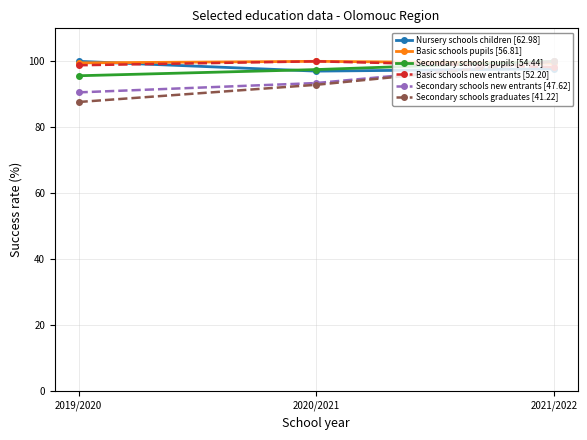

What is the label of the 2nd point from the right?

2020/2021